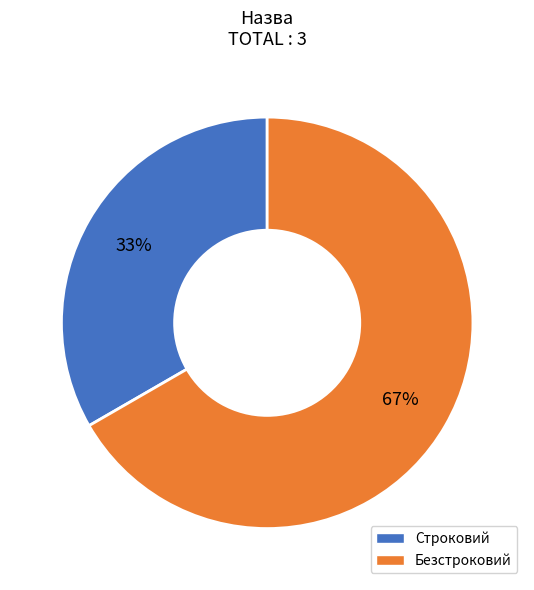

Is it true that Безстроковий is 67% of the pie?

True